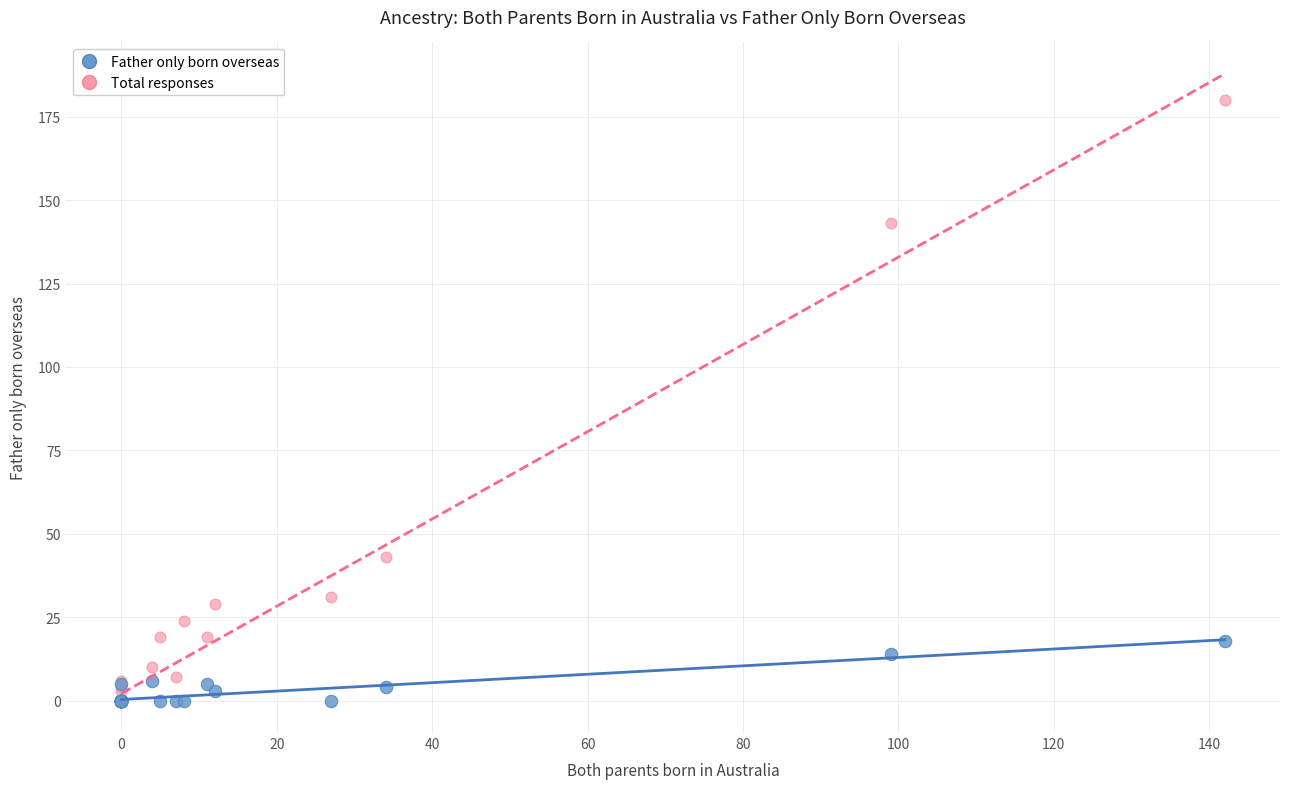

Across all series, what Y value is closest to 90?

43